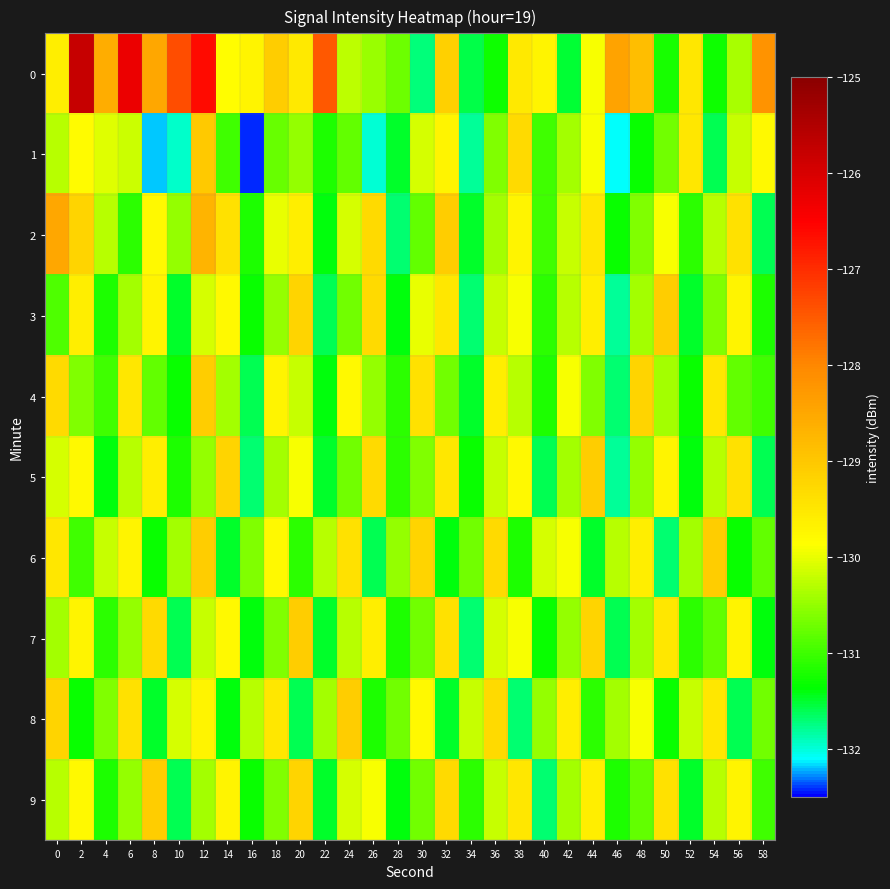

At which category does the chart reach its minimum across all series?

16